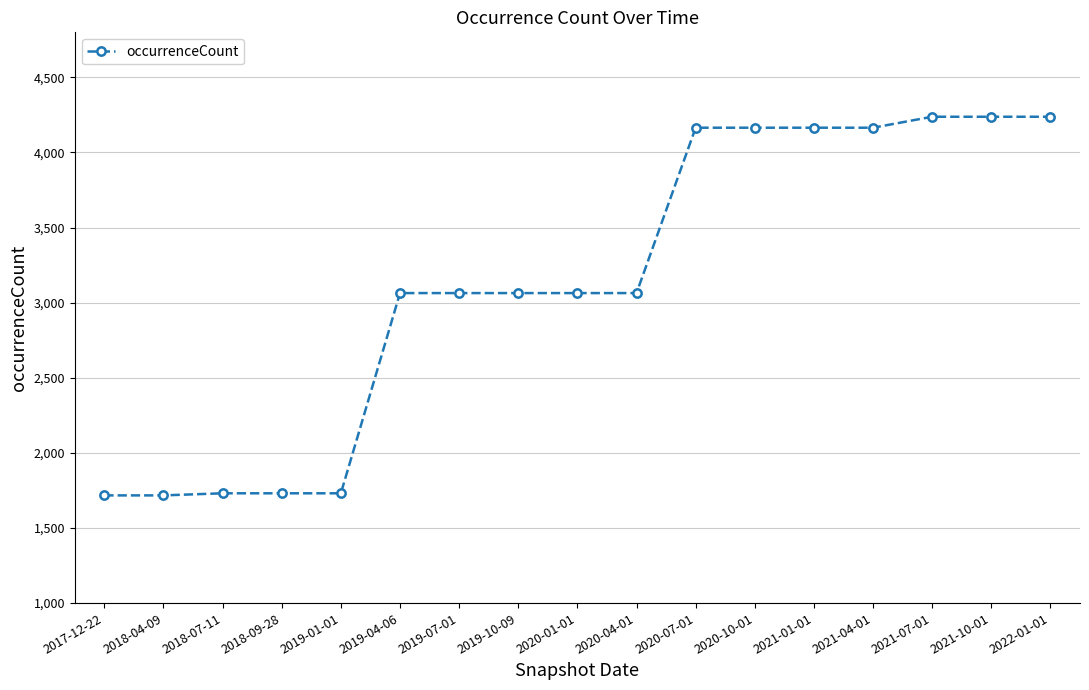

What is the minimum value shown in the chart?

1717